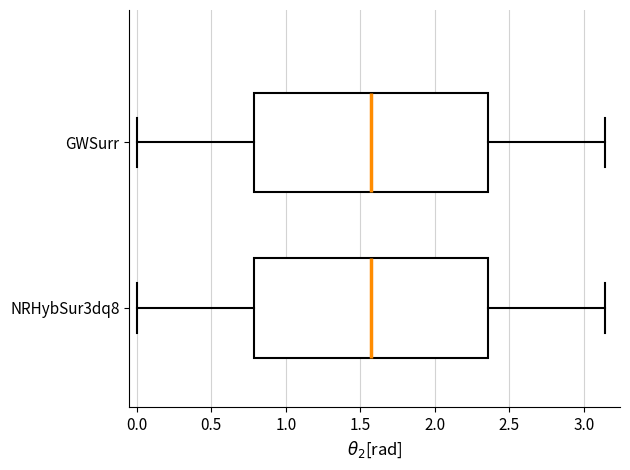

Reading bottom to top, transcribe this box plot: for each box, give where its median line is, the range the box spans, and where its two whiskers end, as read against the x-axis. The values are not printed on the chart, so give them approximately, as read against the axis.

NRHybSur3dq8: median 1.55, box 0.80 to 2.35, whiskers 0.00 to 3.15
GWSurr: median 1.55, box 0.80 to 2.35, whiskers 0.00 to 3.15